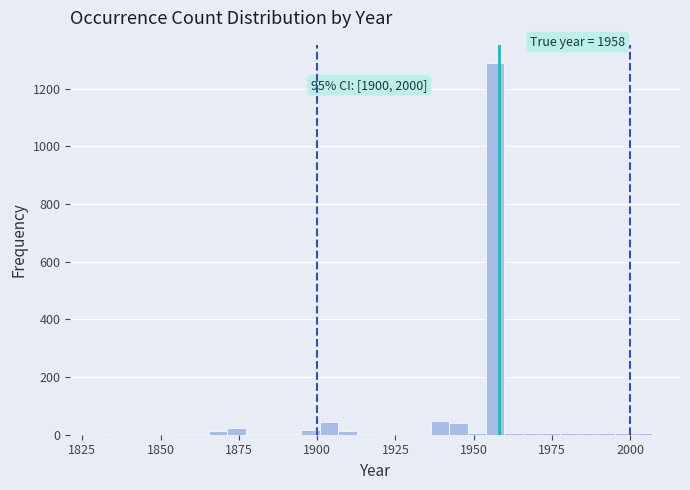

Around what value on the x-axis is the tallest bar? Give the approximate position of its centre, as read against the axis.

1955